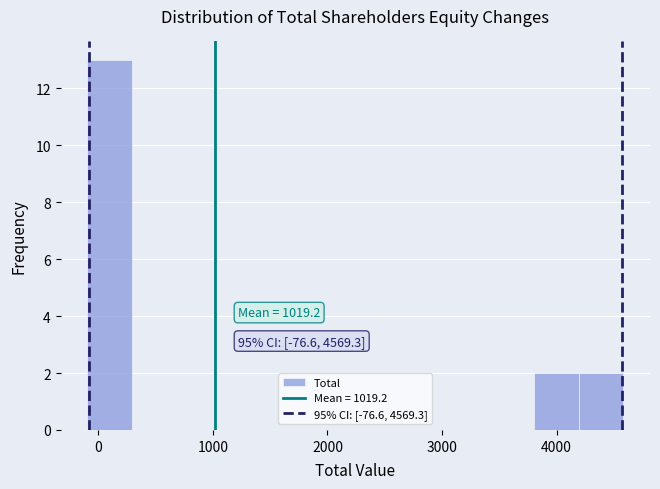

Read against the x-axis, roughly where is the centre of the tallest bar?

100